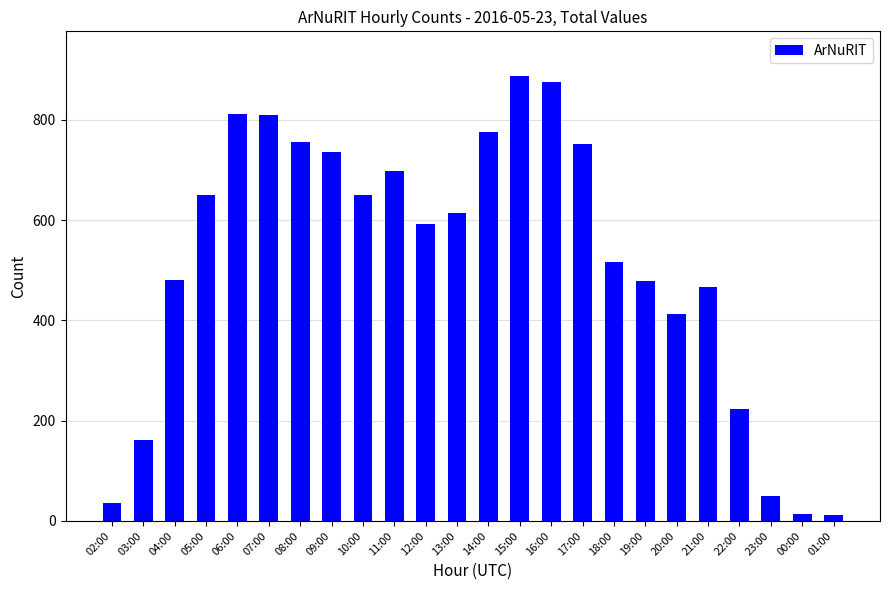

What is the label of the 9th bar from the left?

10:00